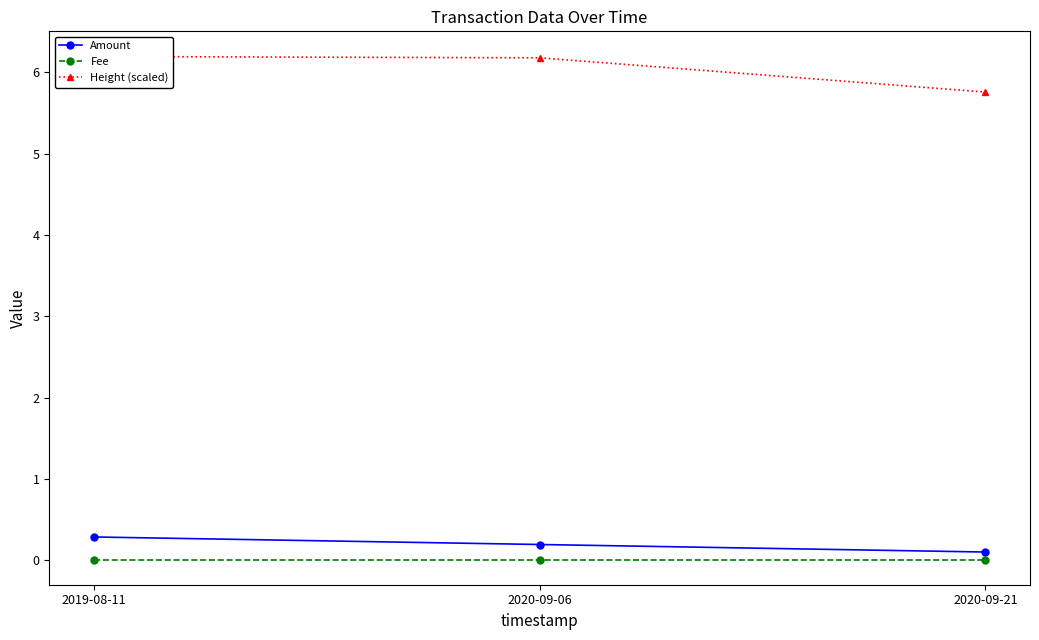

Is it true that Height (scaled) equals 6.2 at 2019-08-11?

True